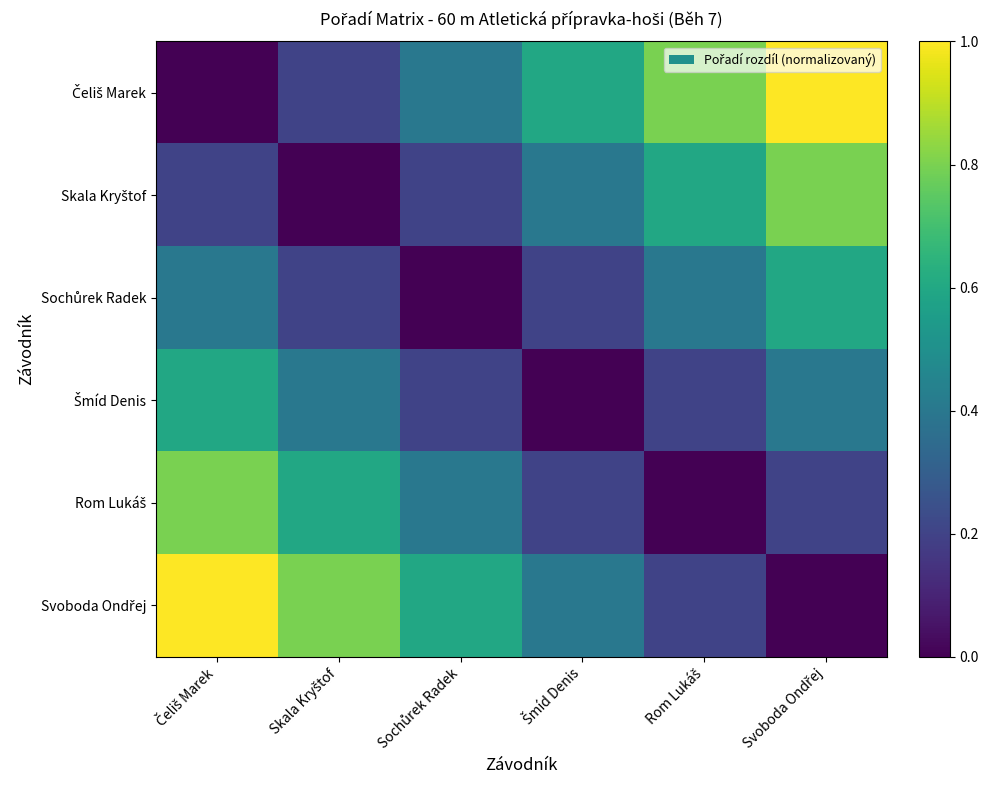

At how many categories does at least one series exceed 0?

6